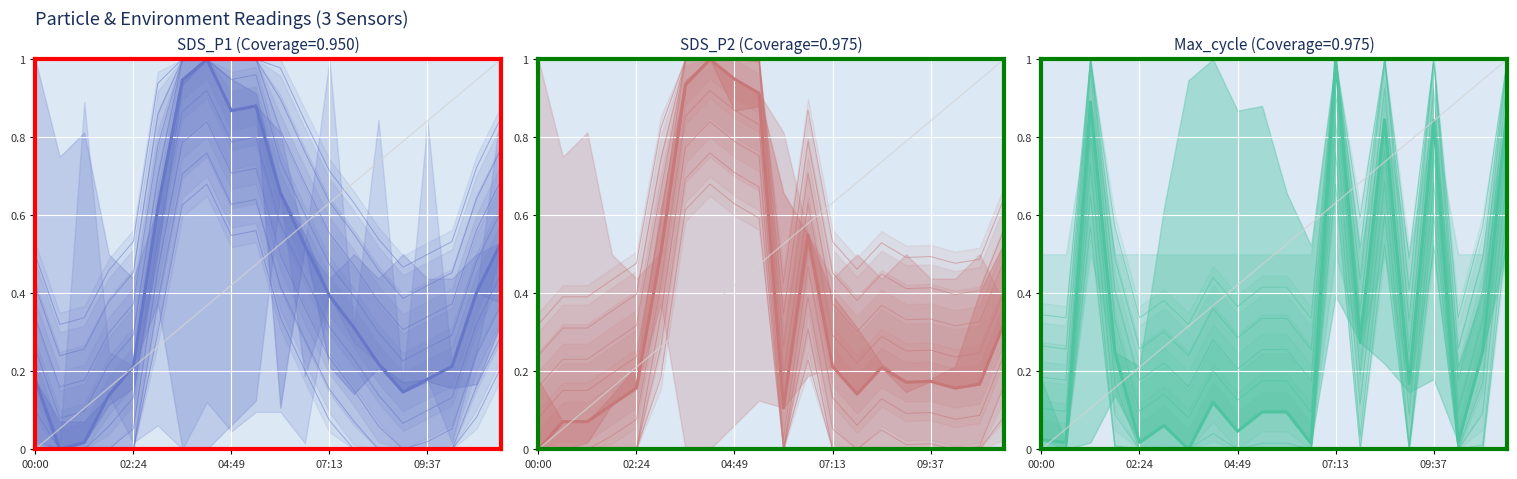

What is the spread (max minus min) of values at 06:01?

0.6